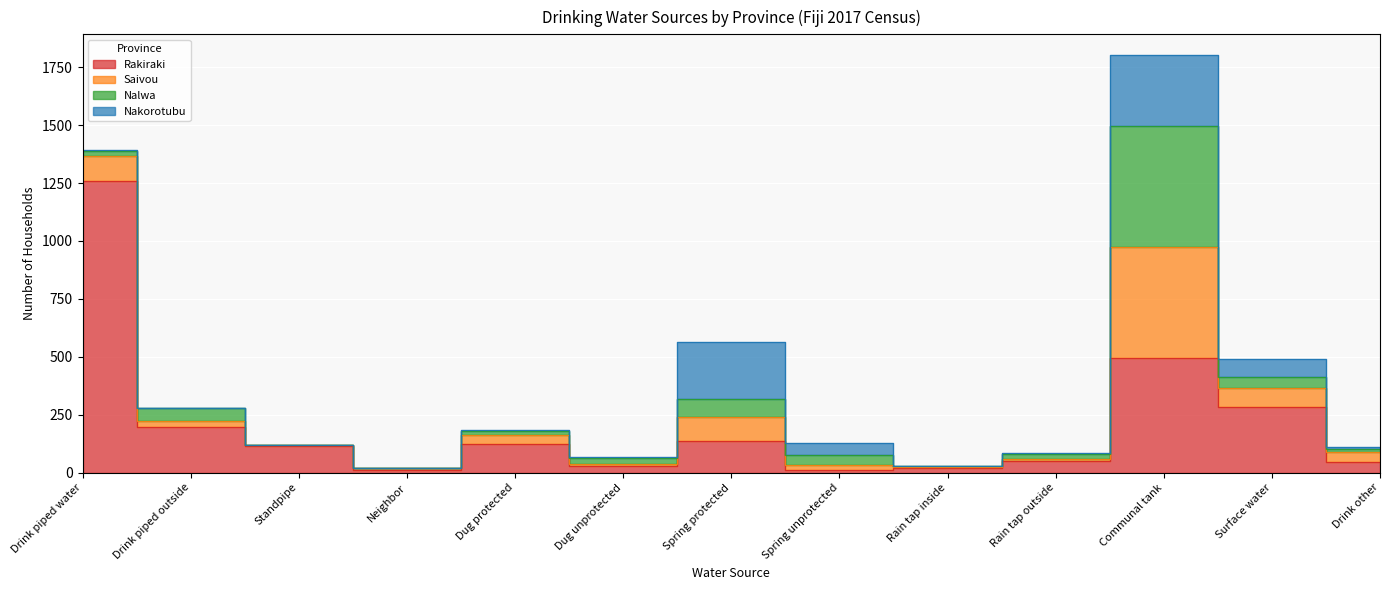

Between which two adjacent categories do Nalwa and Rakiraki first intersect?

Spring protected and Spring unprotected